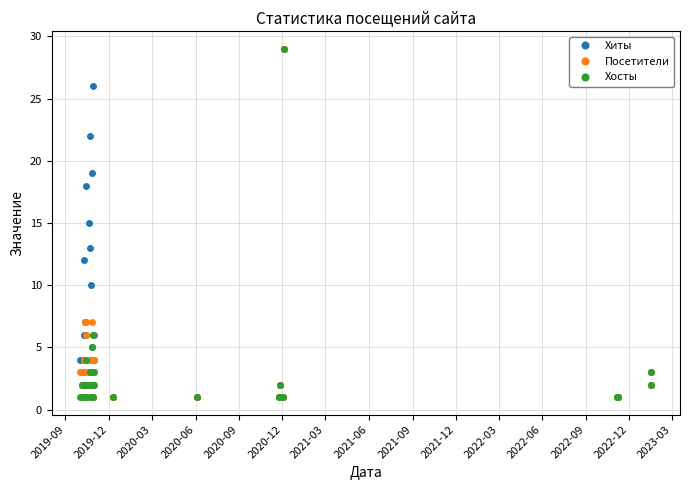

What is the value of the Хиты point at the 11th from the left?

18